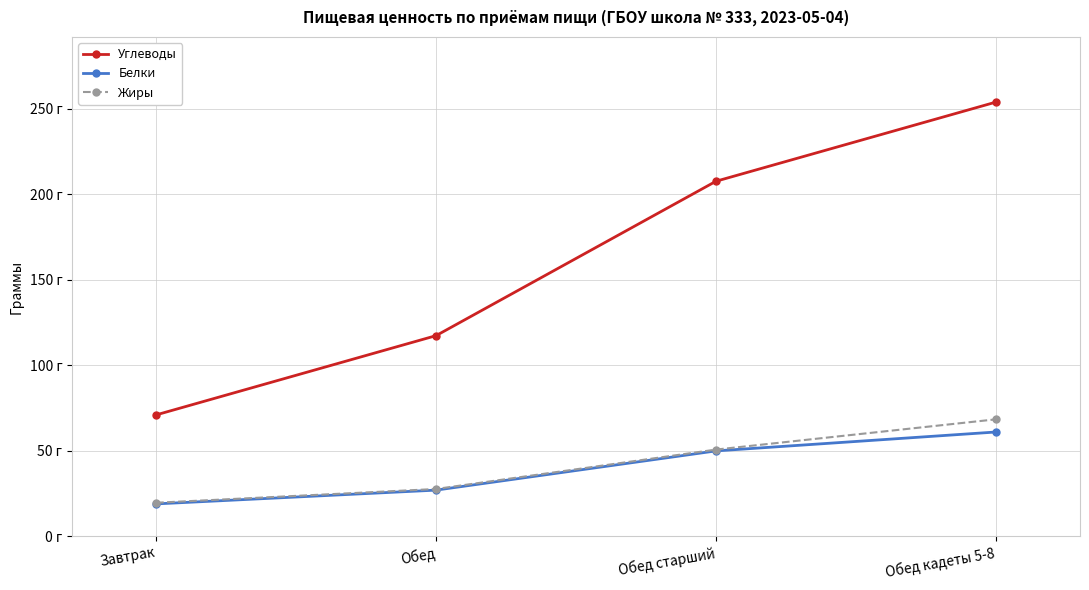

Reading left to right, what are all the values shown in this chart?

Углеводы: Завтрак=70.9	Обед=117.2	Обед старший=207.5	Обед кадеты 5-8=253.8
Белки: Завтрак=18.9	Обед=26.9	Обед старший=49.9	Обед кадеты 5-8=60.9
Жиры: Завтрак=19.6	Обед=27.6	Обед старший=50.6	Обед кадеты 5-8=68.3